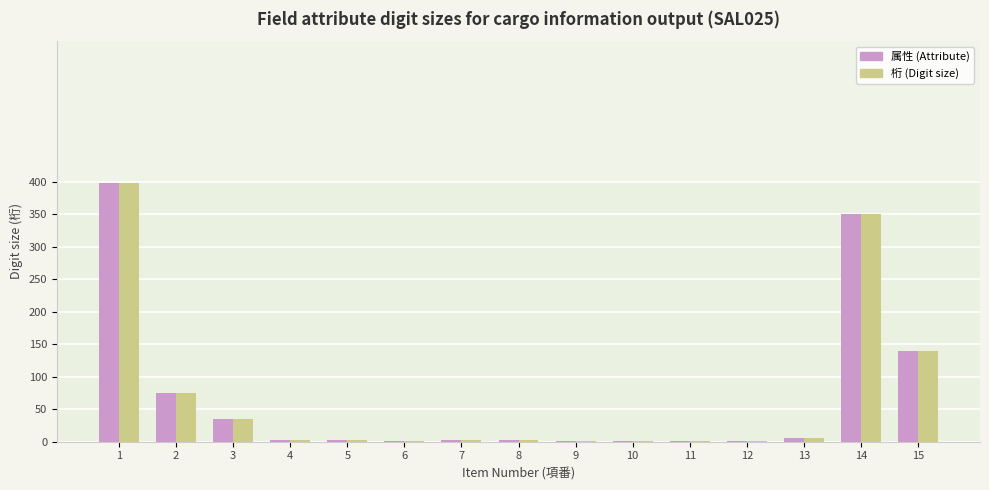

Is it true that 属性 (Attribute) equals 46 at 2?

False